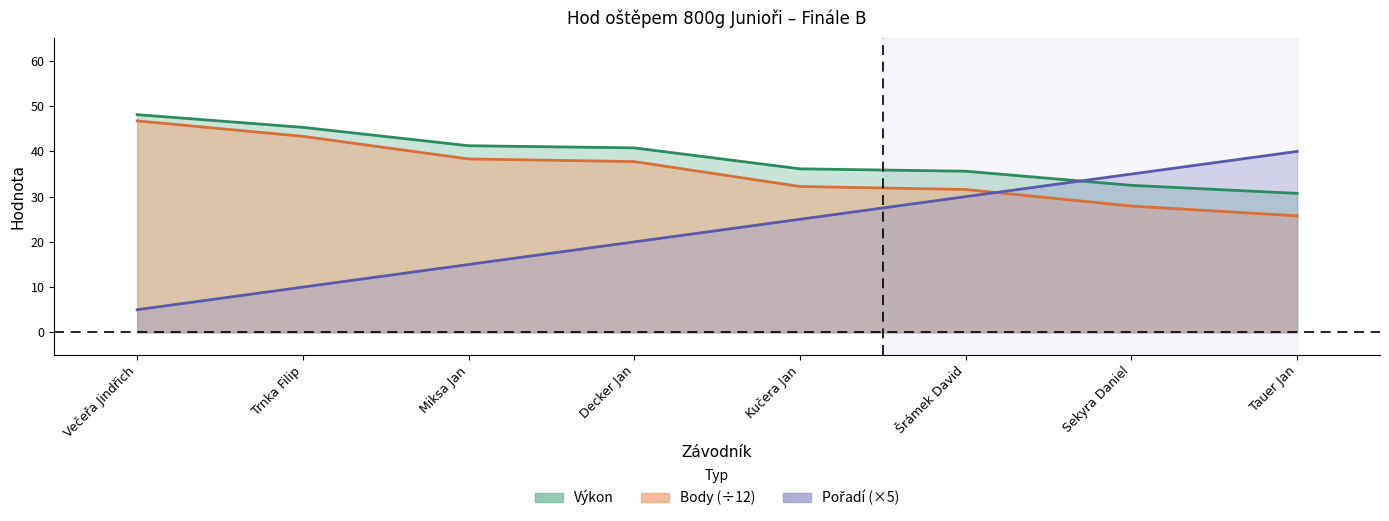

What is the difference between the highest and lowest values at Miksa Jan?

26.3